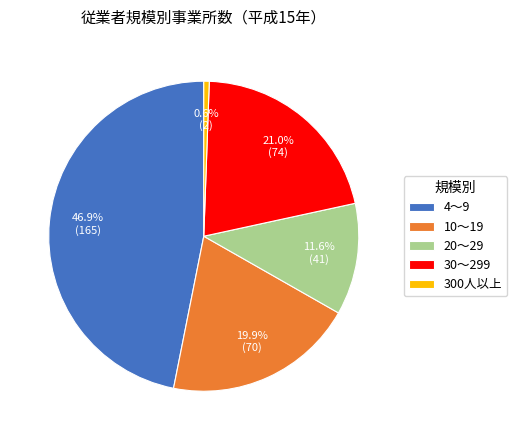

How many slices are in this pie chart?

5